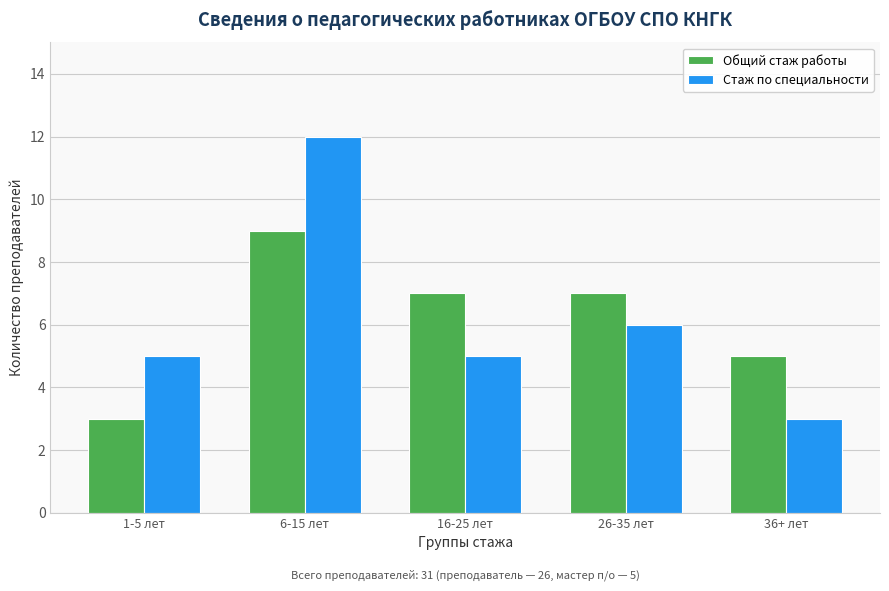

What is the difference between the second highest and second lowest values in the Стаж по специальности series?

1